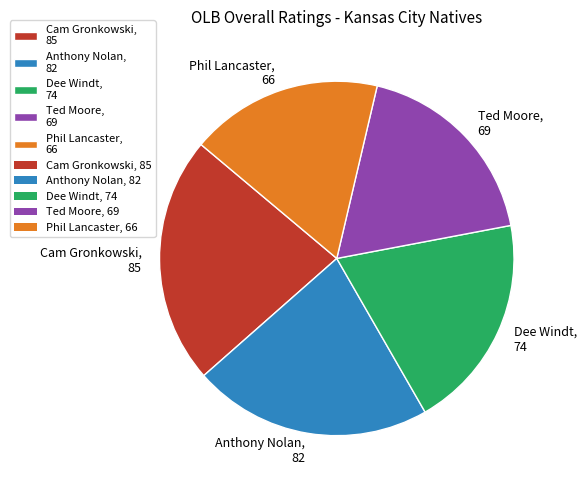

Does Phil Lancaster account for over 50% of the chart?

No